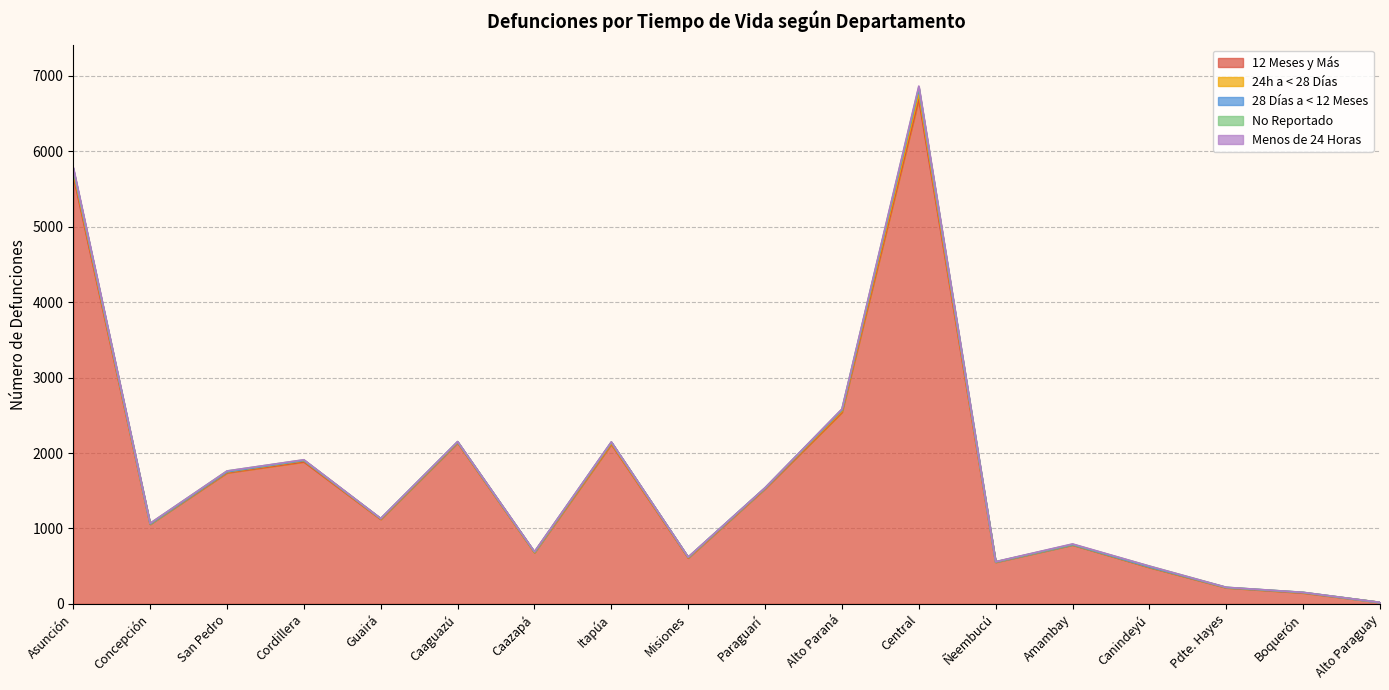

What are all the series names shown in the legend?

12 Meses y Más, 24h a < 28 Días, 28 Días a < 12 Meses, No Reportado, Menos de 24 Horas